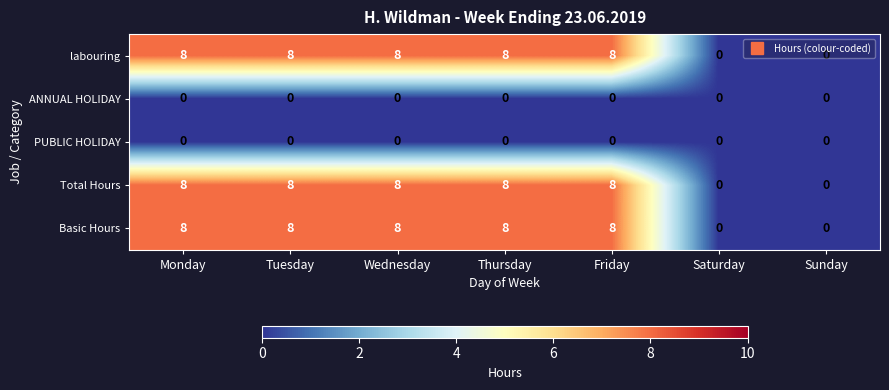

What is the total value across all series at Thursday?

24